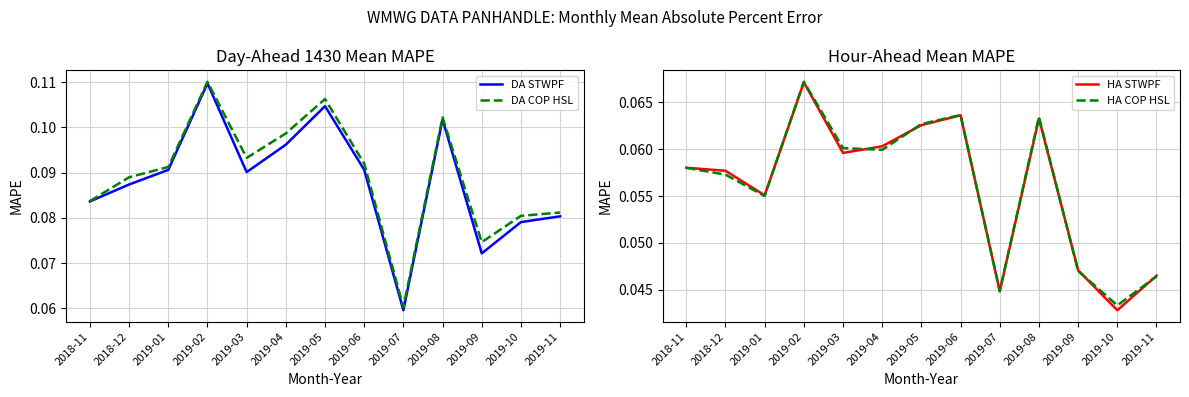

What position from the left is 2019-09?

11